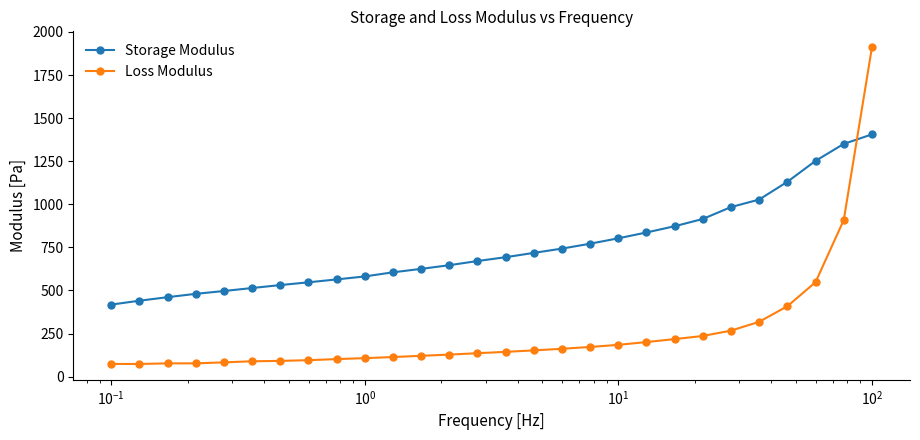

What is the sum of all Storage Modulus values?

21081.1